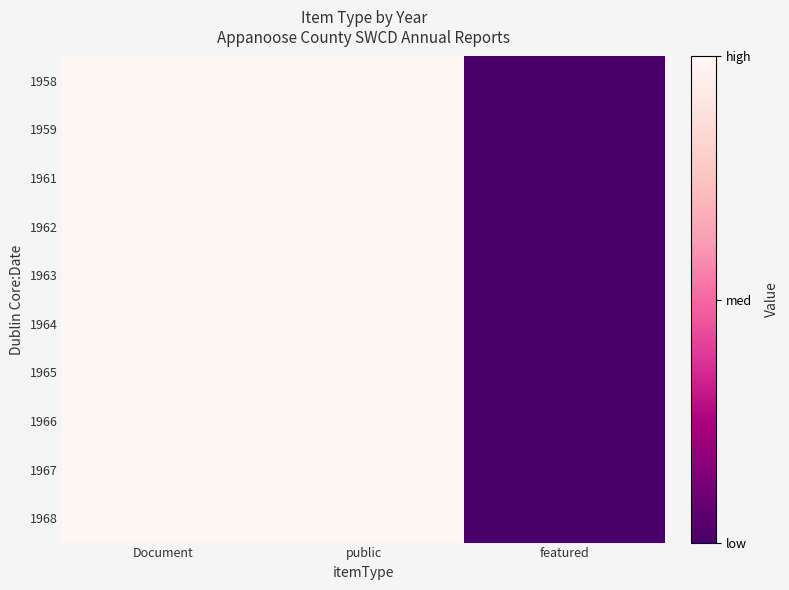

Which series has the largest range (max minus min)?

1958